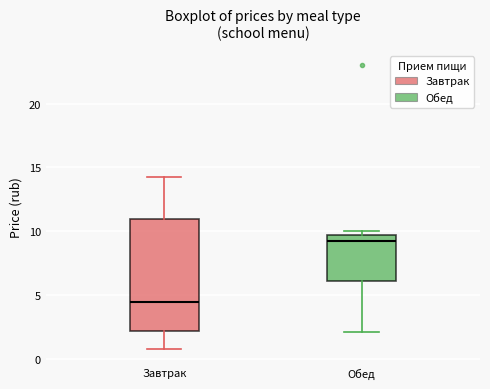

Reading left to right, transcribe this box plot: for each box, give where its median line is, the range the box spans, and where its two whiskers end, as read against the y-axis. The values are not printed on the chart, so give them approximately, as read against the axis.

Завтрак: median 4.5, box 2.0 to 11.0, whiskers 1.0 to 14.5
Обед: median 9.0, box 6.0 to 9.5, whiskers 2.0 to 10.0